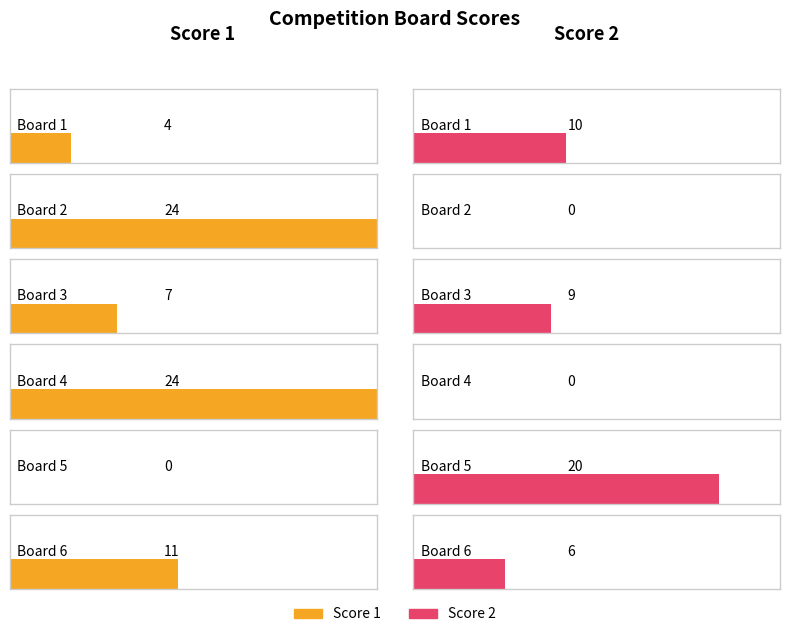

What is the sum of all Score 2 values?

45